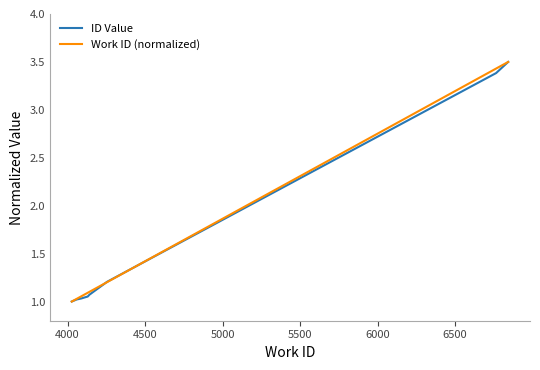

What is the maximum value shown in the chart?

3.5